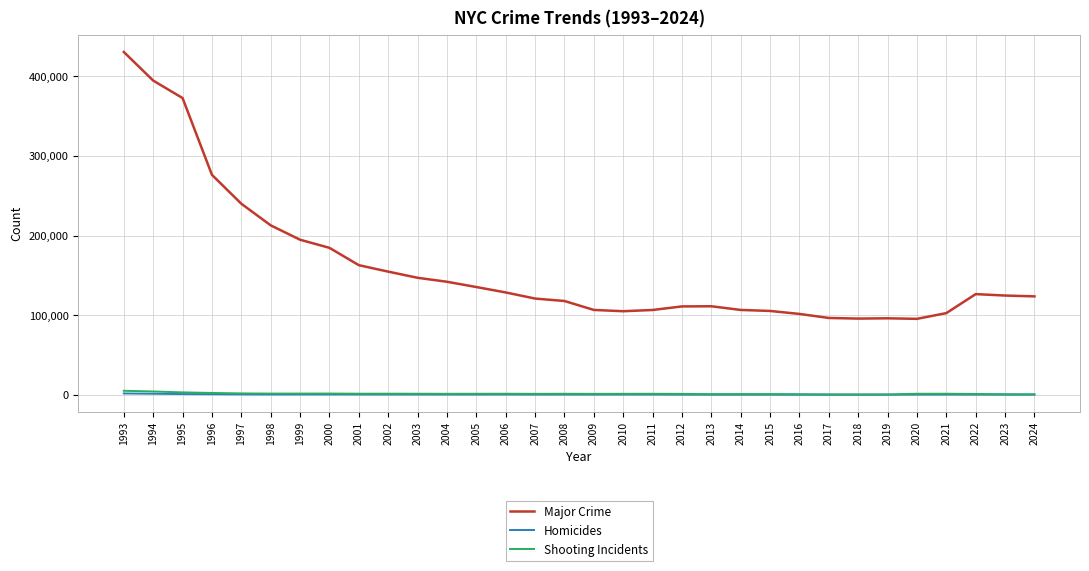

True or false: Homicides has more than 1 points higher than both neighbors.

True